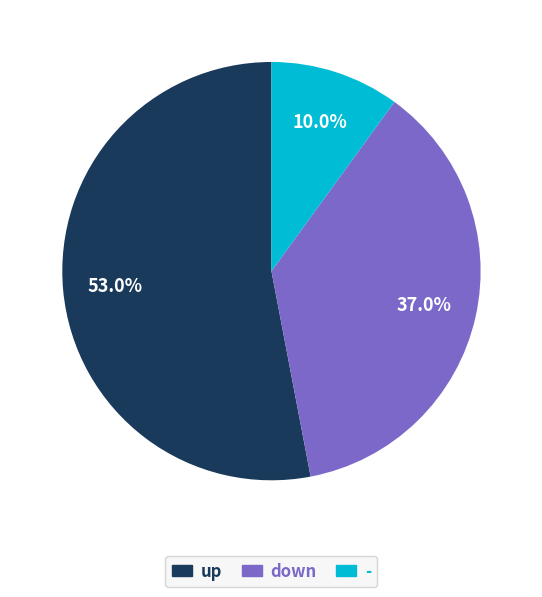

How many slices are in this pie chart?

3